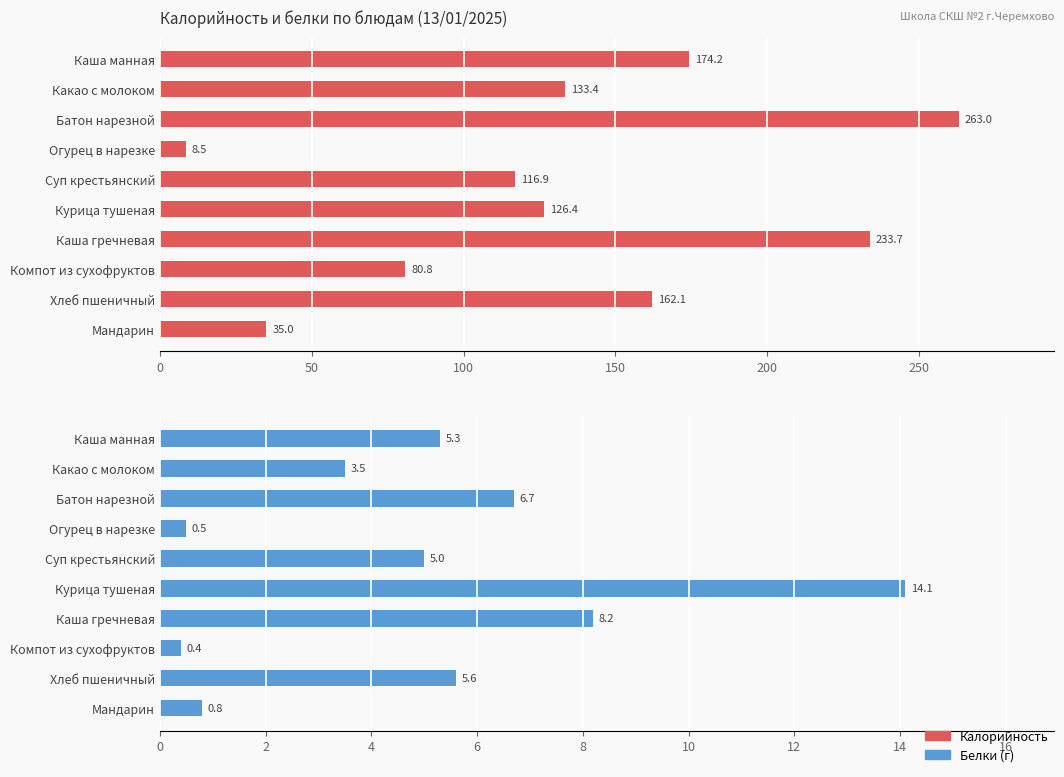

Reading left to right, what are all the values shown in this chart?

Калорийность: 174.2	133.4	263.0	8.5	116.9	126.4	233.7	80.8	162.1	35.0
Белки: 5.3	3.5	6.7	0.5	5.0	14.1	8.2	0.4	5.6	0.8